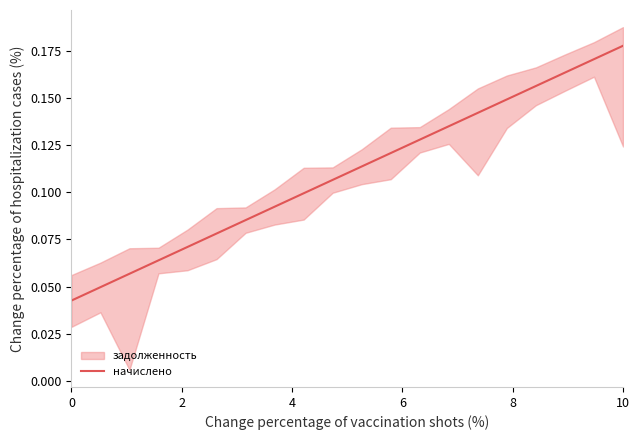

How many lines are shown in the chart?

1